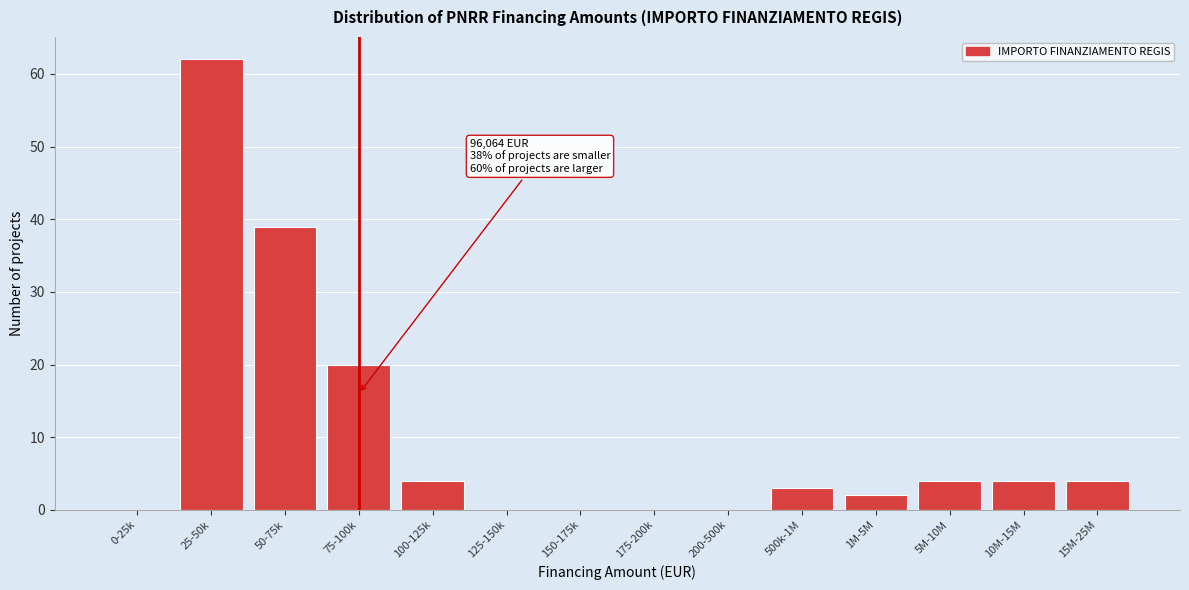

Reading right to left, transcribe all the data shown in this chart.

15M-25M=4	10M-15M=4	5M-10M=4	1M-5M=2	500k-1M=3	200-500k=0	175-200k=0	150-175k=0	125-150k=0	100-125k=4	75-100k=20	50-75k=39	25-50k=62	0-25k=0